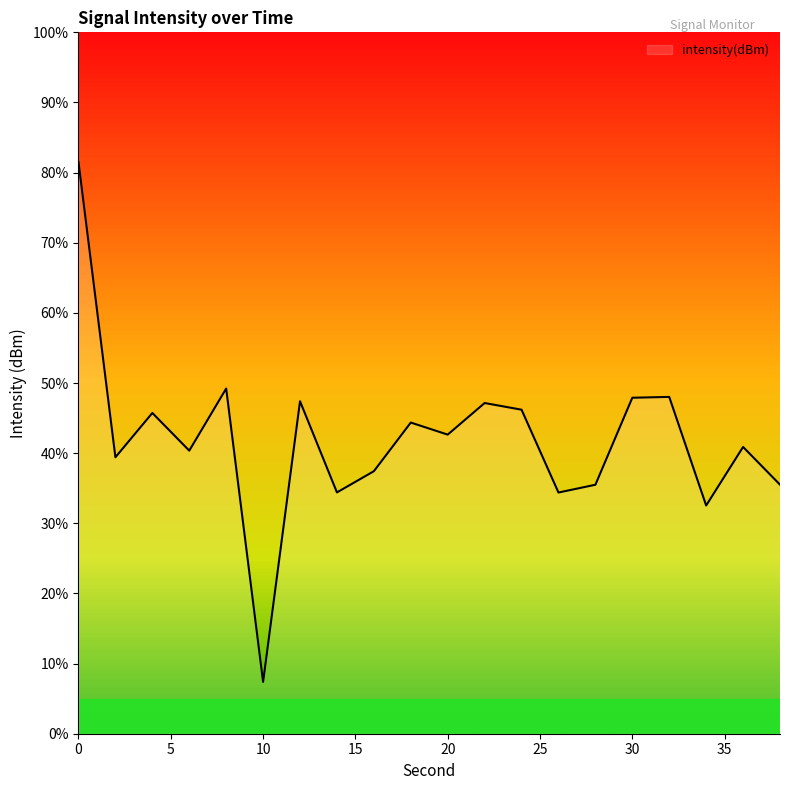

What is the smallest value displayed?

7.4